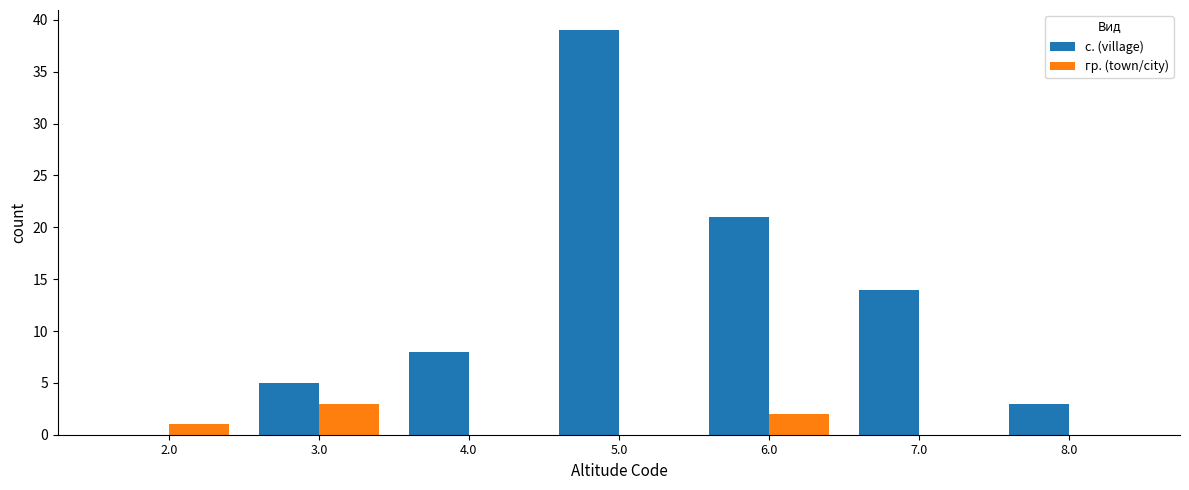

Reading left to right, list all the values displayed in this chart.

с. (village): 2.0=0	3.0=5	4.0=8	5.0=39	6.0=21	7.0=14	8.0=3
гр. (town/city): 2.0=1	3.0=3	4.0=0	5.0=0	6.0=2	7.0=0	8.0=0